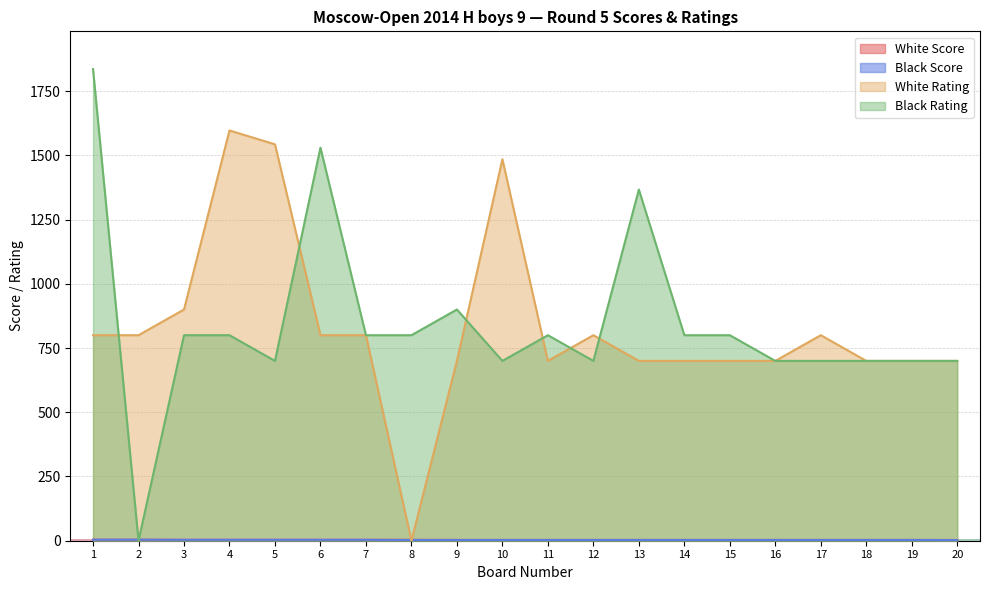

At which category is the sum across all series the highest?

1